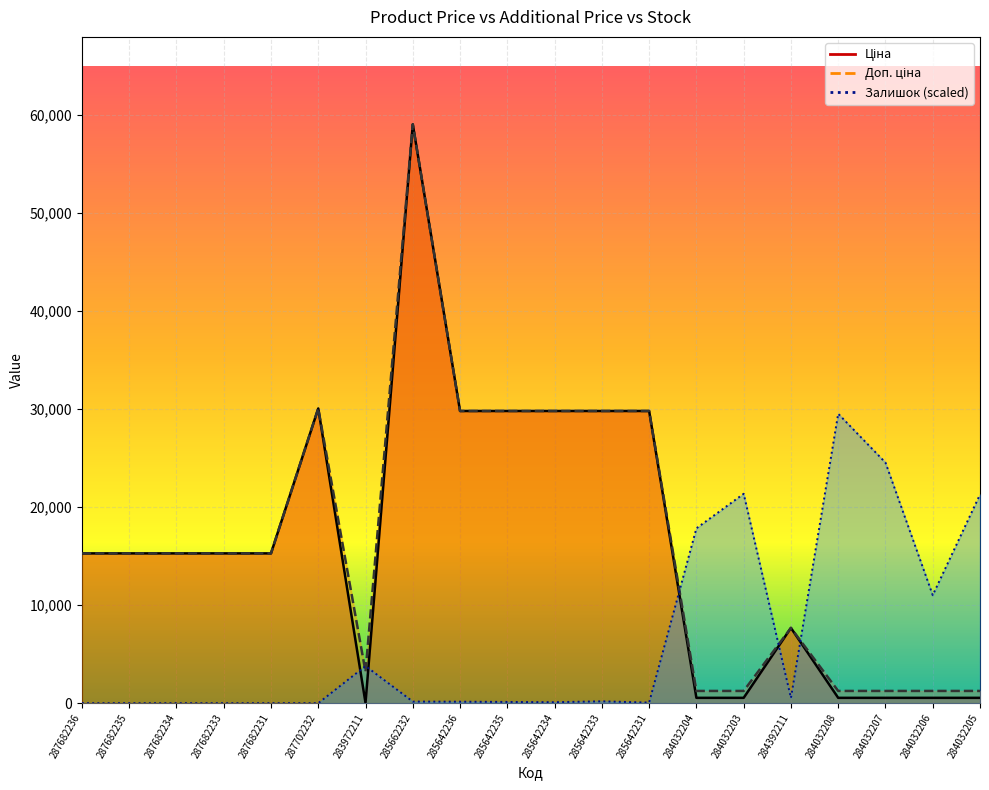

What is the total value across all series at 287682236?

30576.0